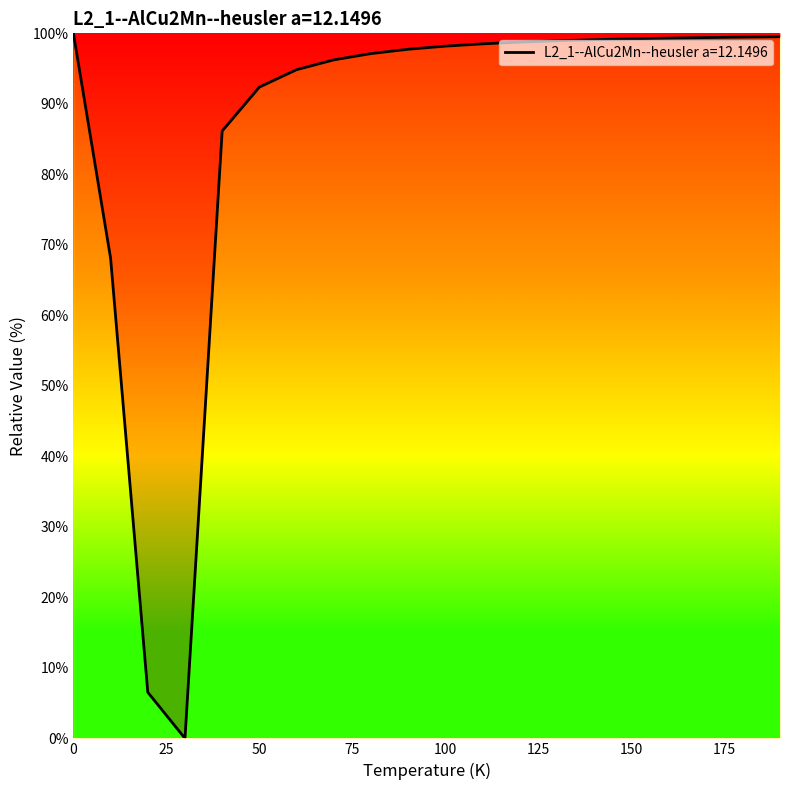

What is the maximum value shown in the chart?

100.0